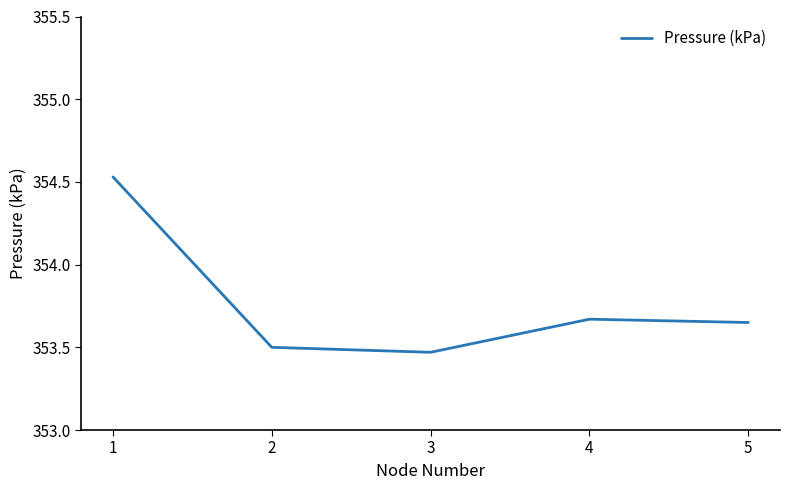

True or false: the data has more than 2 interior local peaks.

False